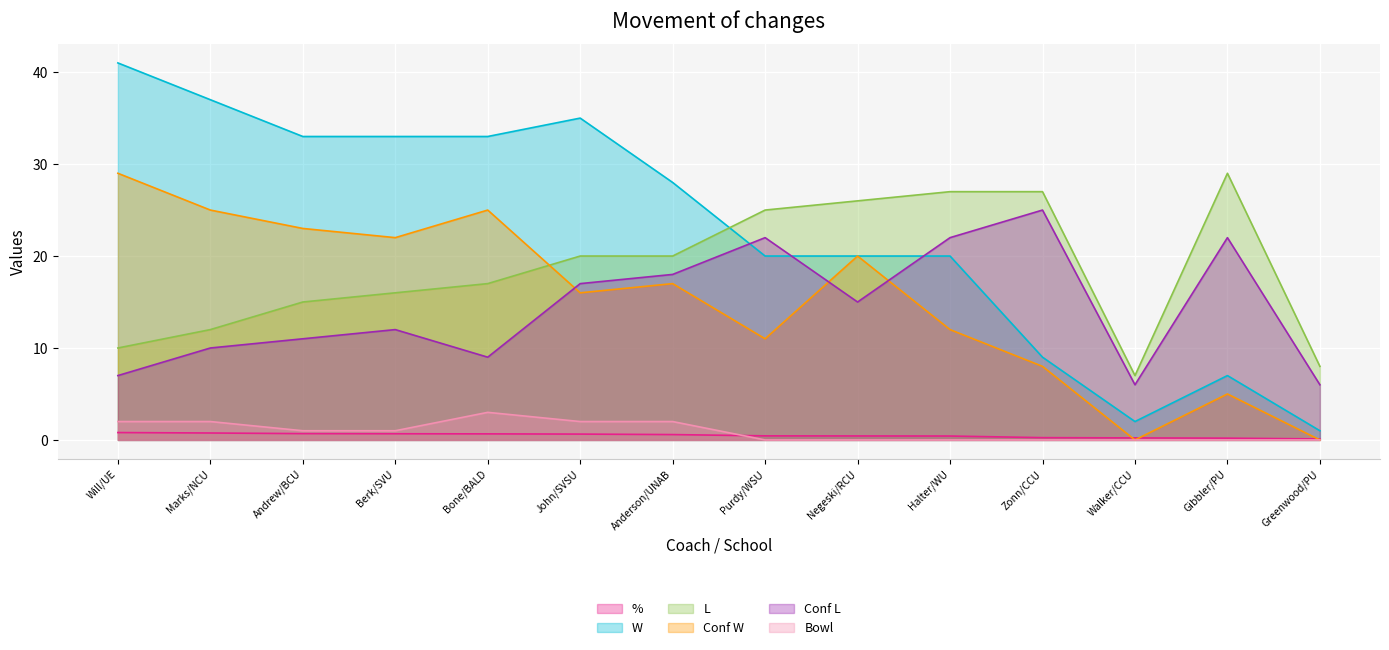

Which series has the widest spread of values?

W